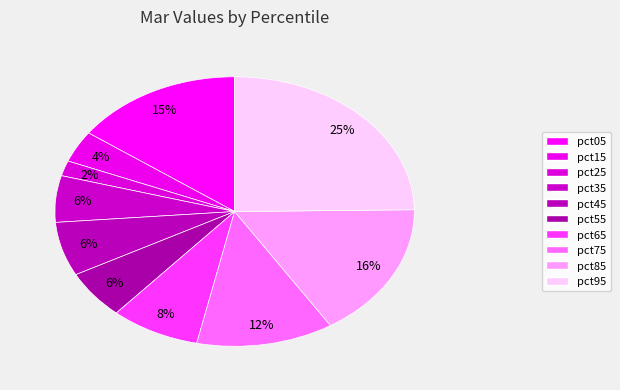

Is there a majority slice in this chart?

No